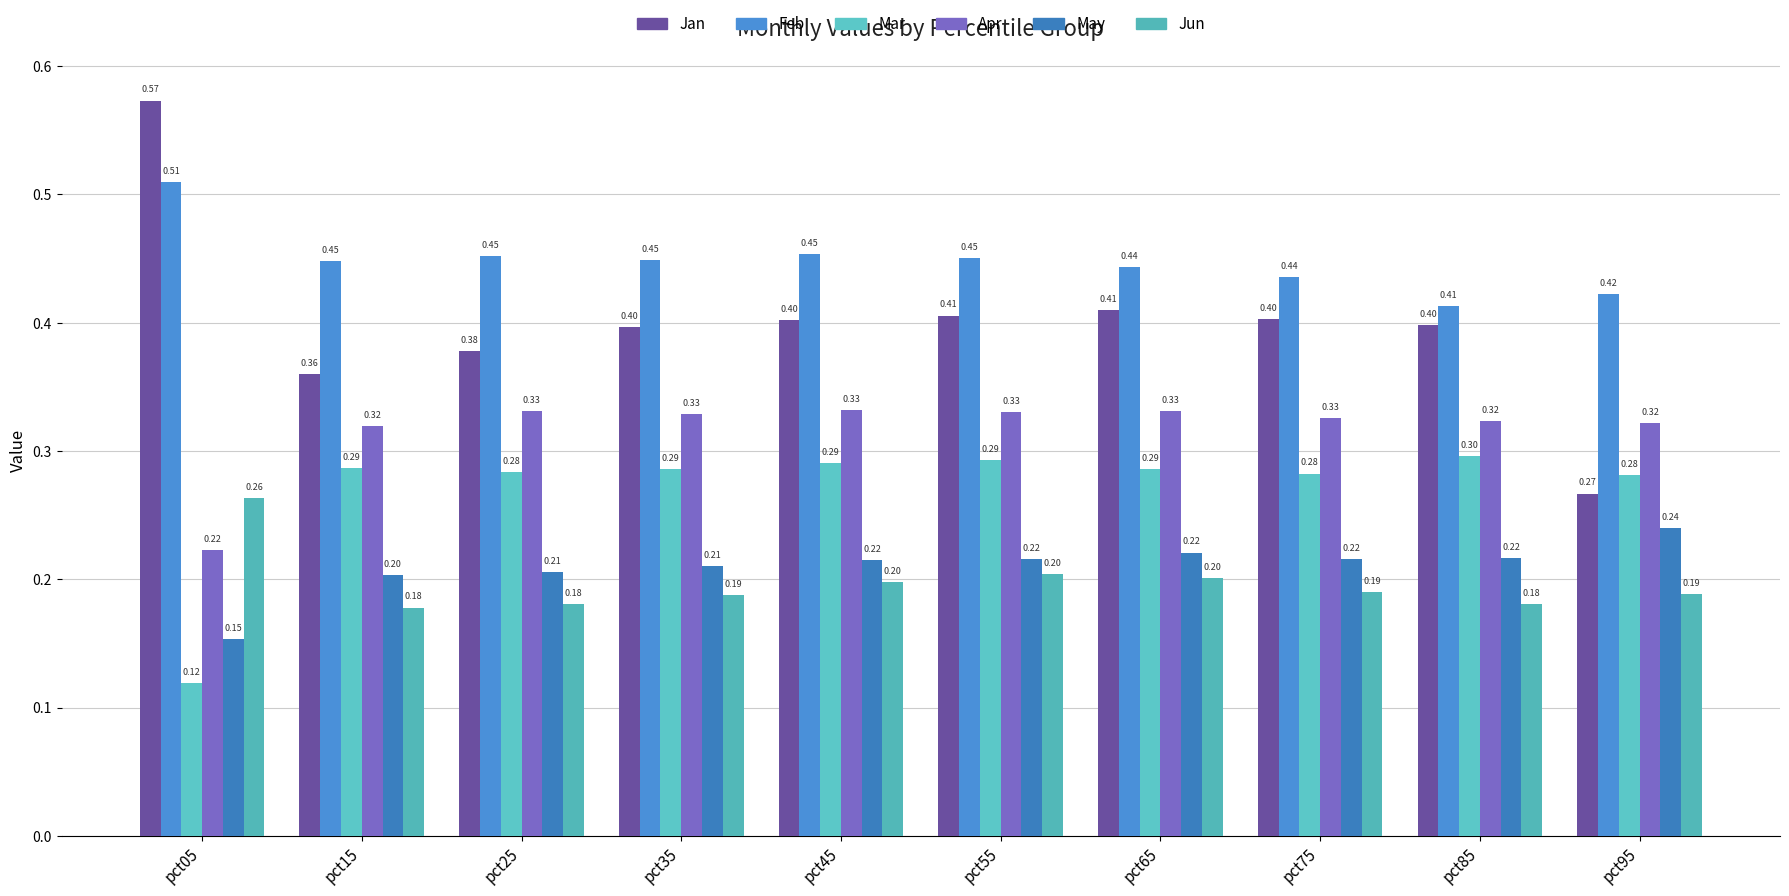

Count the number of categories in the chart.

10